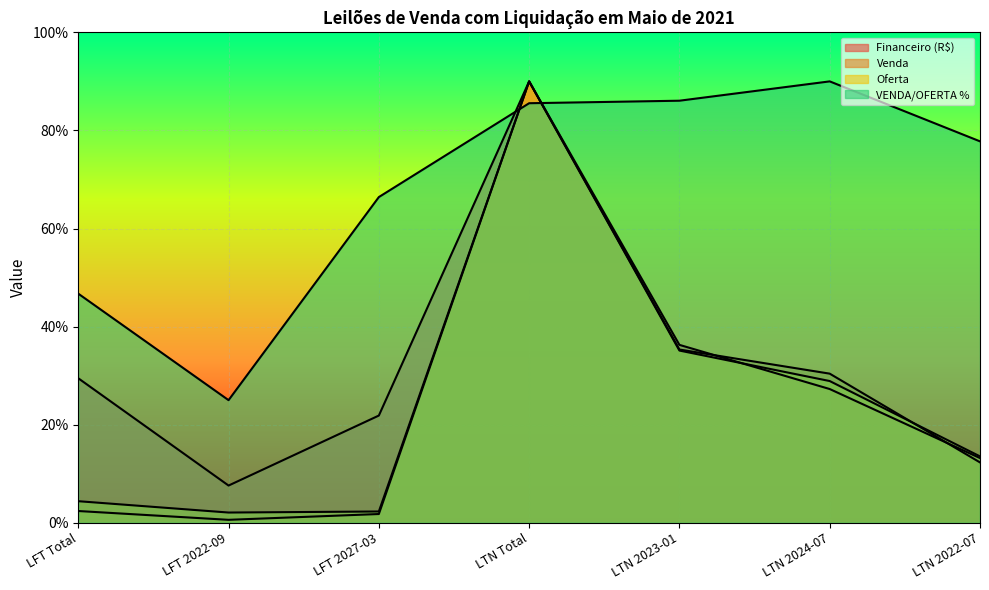

What position from the left is LTN 2022-07?

7